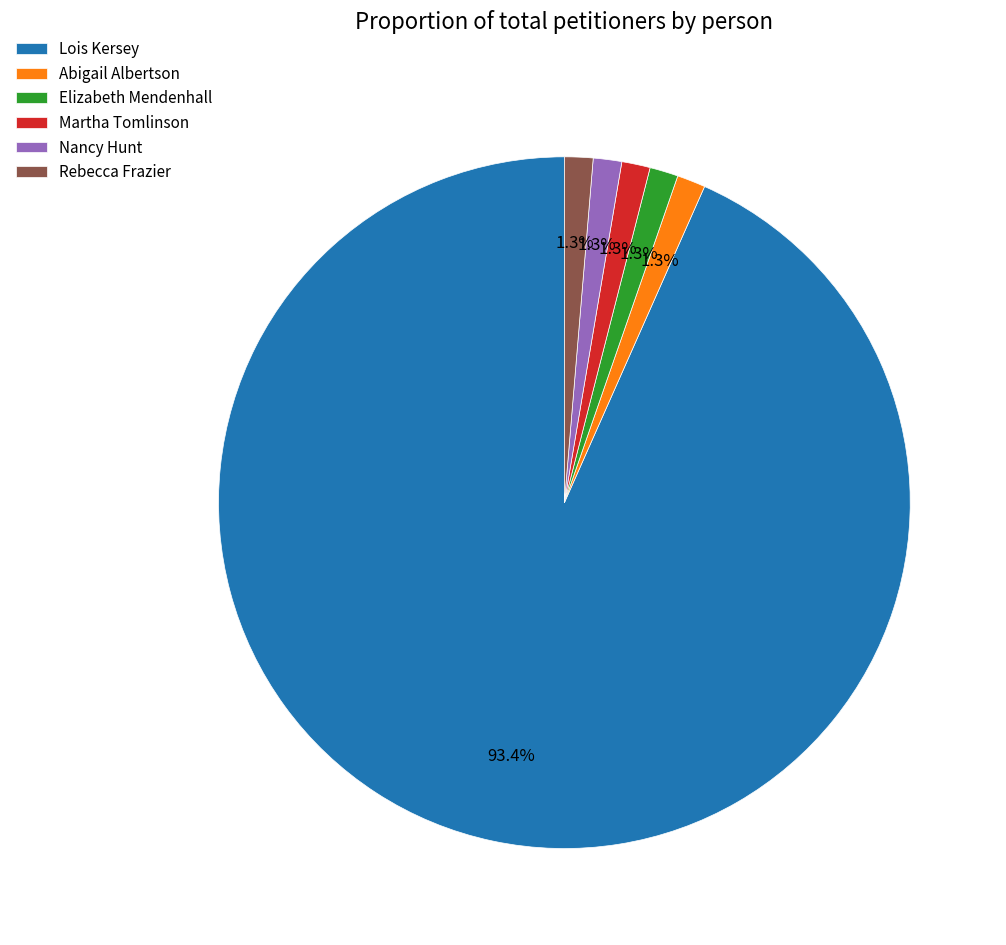

To the nearest percent, what percentage of the pie is Martha Tomlinson?

1%